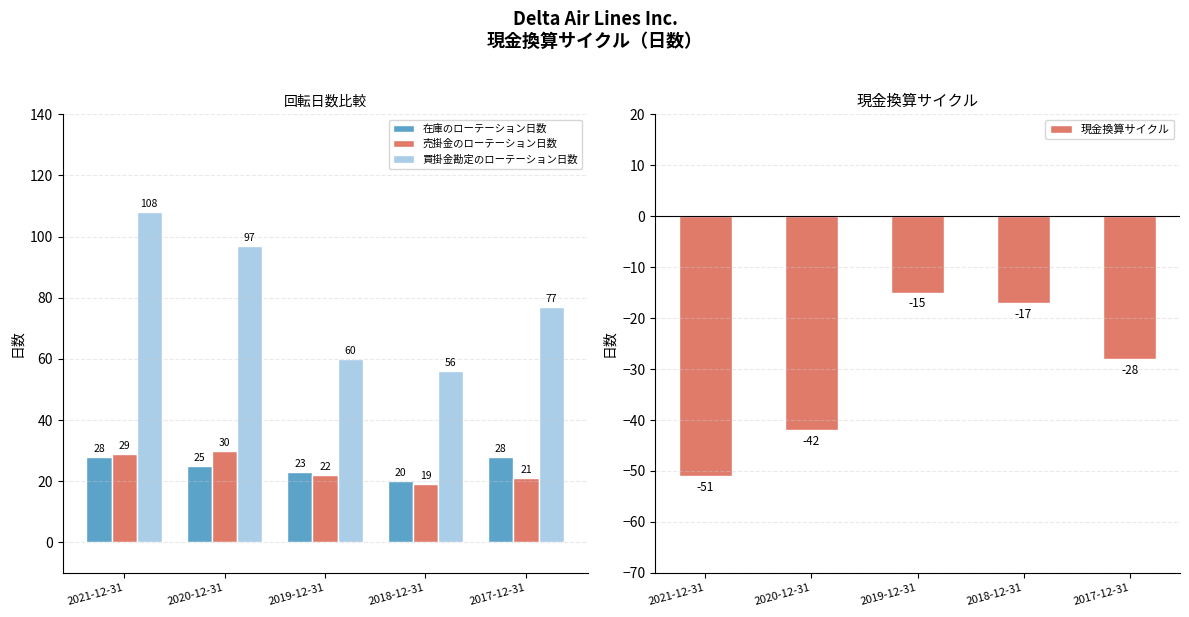

Reading right to left, what are all the values shown in this chart?

在庫のローテーション日数: 2017-12-31=28	2018-12-31=20	2019-12-31=23	2020-12-31=25	2021-12-31=28
売掛金のローテーション日数: 2017-12-31=21	2018-12-31=19	2019-12-31=22	2020-12-31=30	2021-12-31=29
買掛金勘定のローテーション日数: 2017-12-31=77	2018-12-31=56	2019-12-31=60	2020-12-31=97	2021-12-31=108
現金換算サイクル: 2017-12-31=-28	2018-12-31=-17	2019-12-31=-15	2020-12-31=-42	2021-12-31=-51